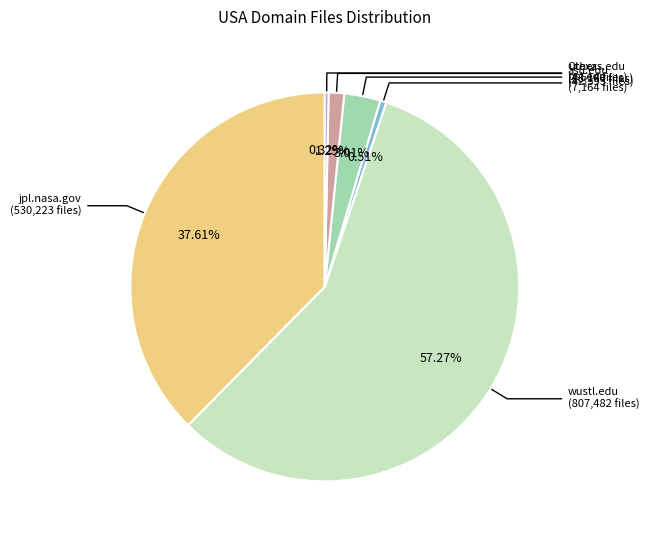

Count the number of slices in the pie.

6